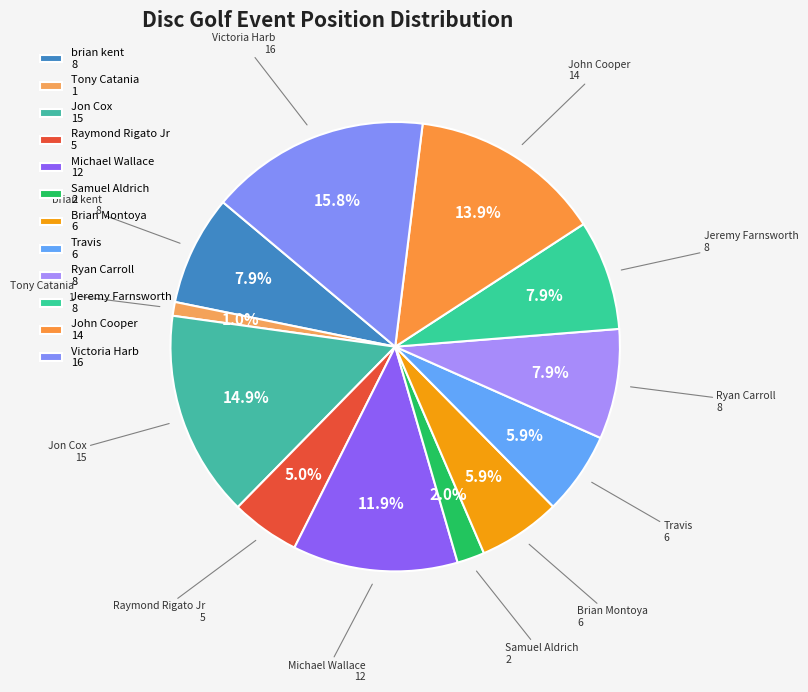

To the nearest percent, what portion does Victoria Harb represent?

16%